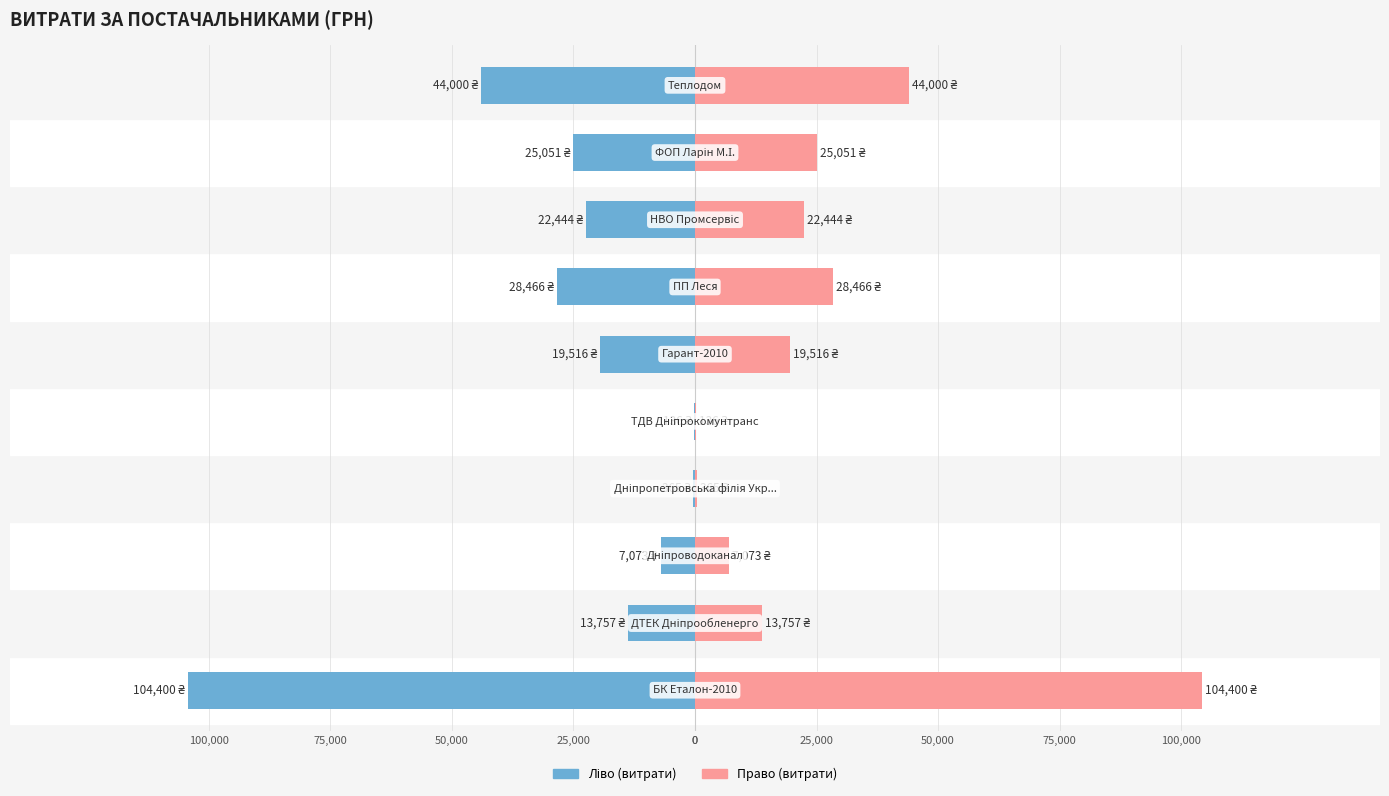

How many categories are shown in the chart?

10